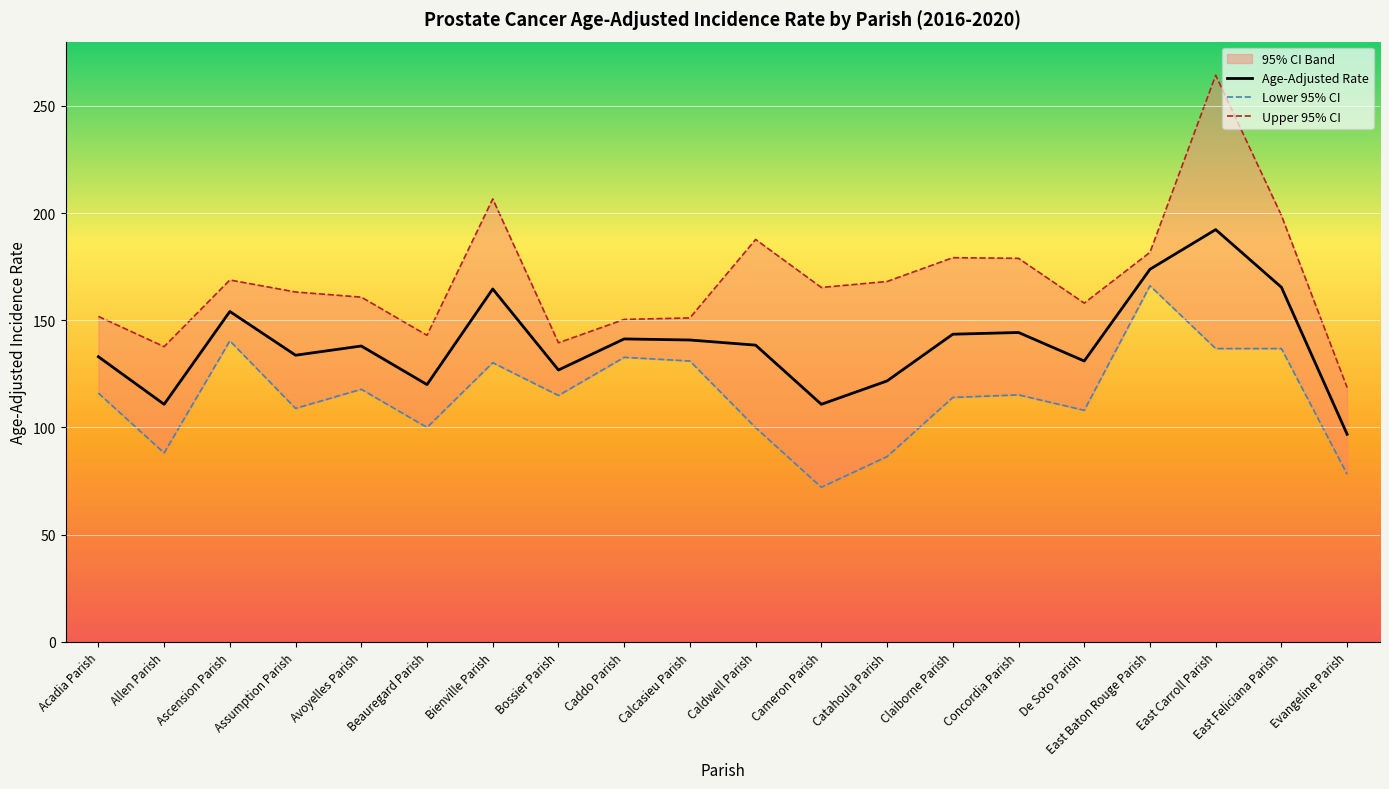

True or false: Lower 95% CI and Upper 95% CI cross at least once.

False